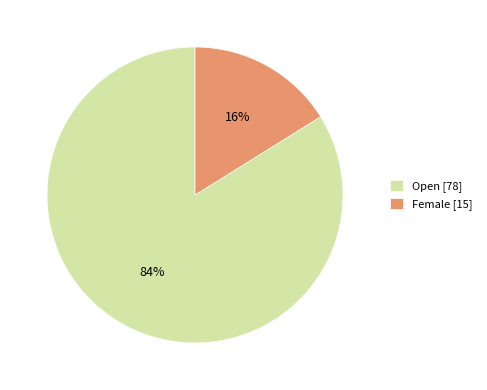

Which has a higher value, Open or Female?

Open